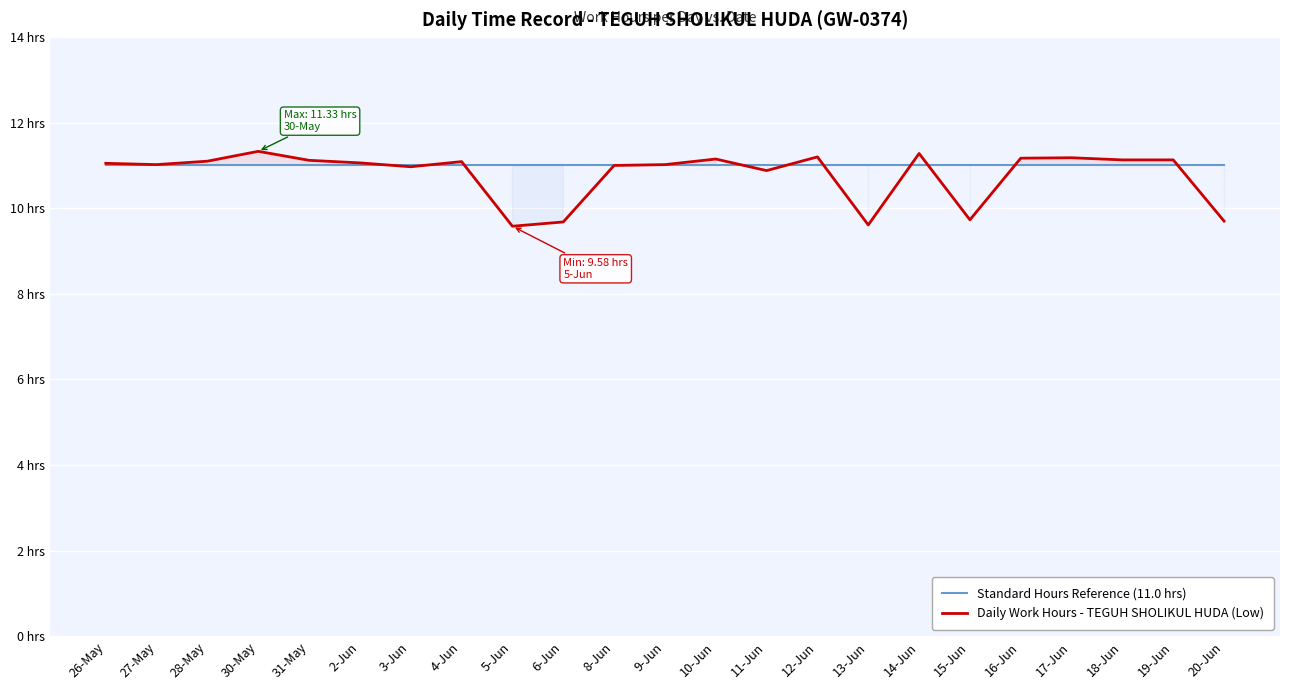

The Daily Work Hours - TEGUH SHOLIKUL HUDA (Low) series shows 18.0 at 26-May. True or false?

False